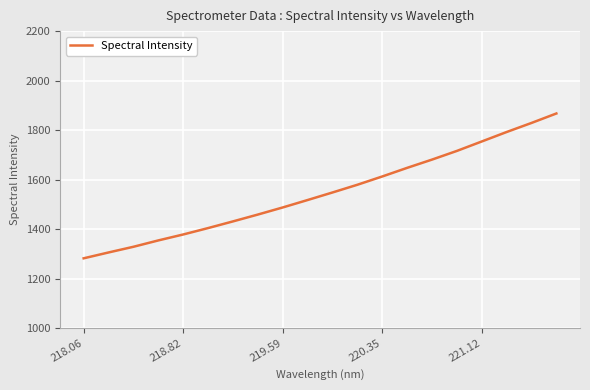

What is the greatest value displayed?

1867.1